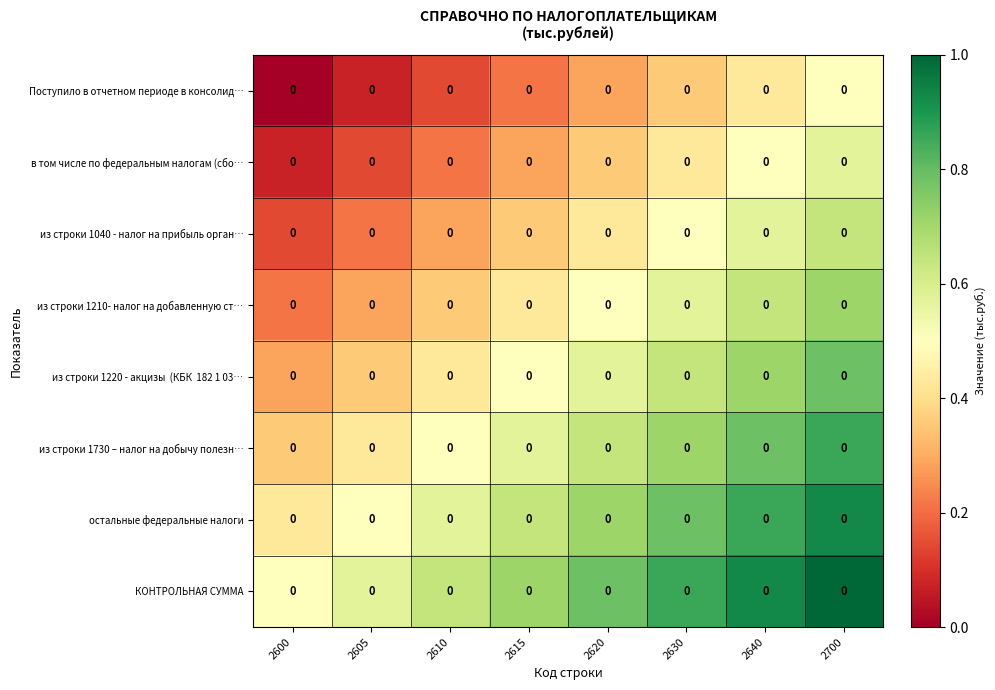

Is the value of из строки 1040 - налог на прибыль орган… at 2610 greater than the value of из строки 1210- налог на добавленную ст… at 2700?

No